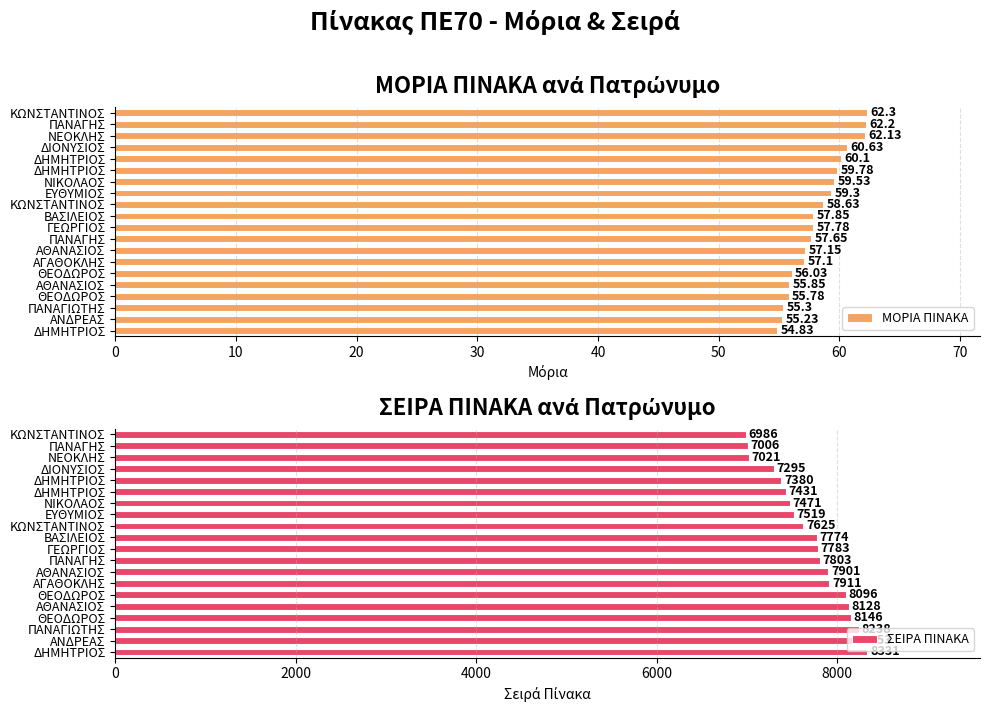

What is the total value across all series at ΘΕΟΔΩΡΟΣ?

8152.0